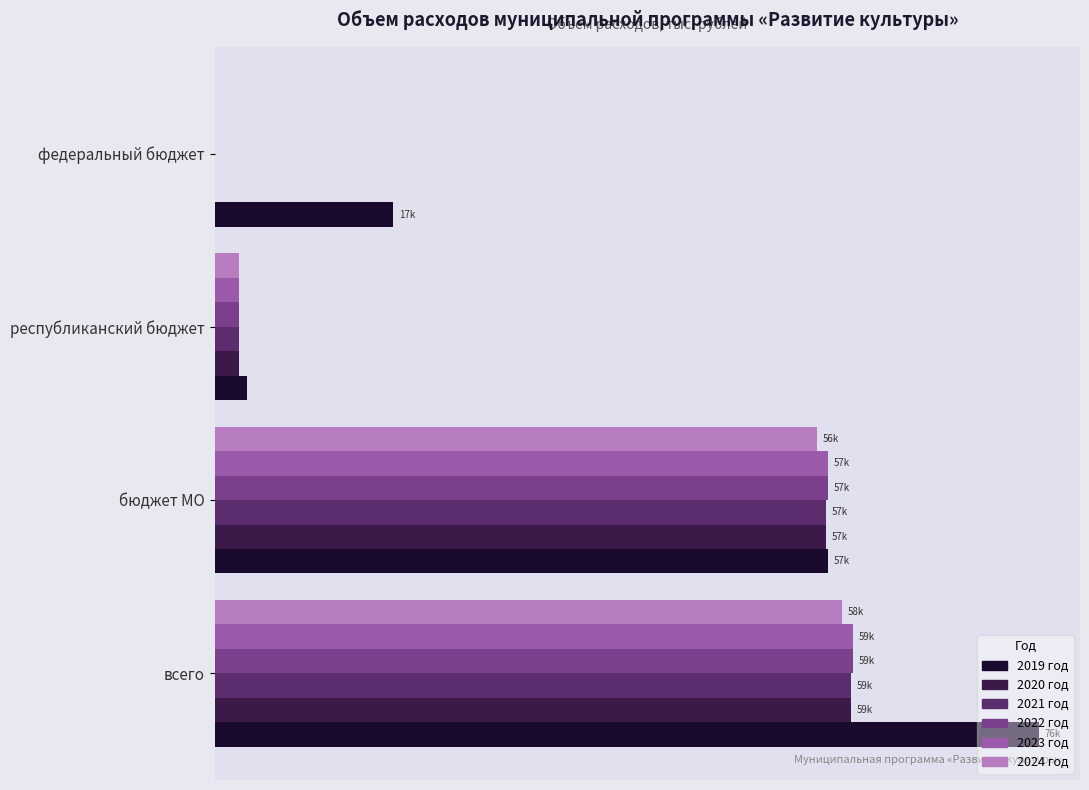

What are all the series names shown in the legend?

2019 год, 2020 год, 2021 год, 2022 год, 2023 год, 2024 год